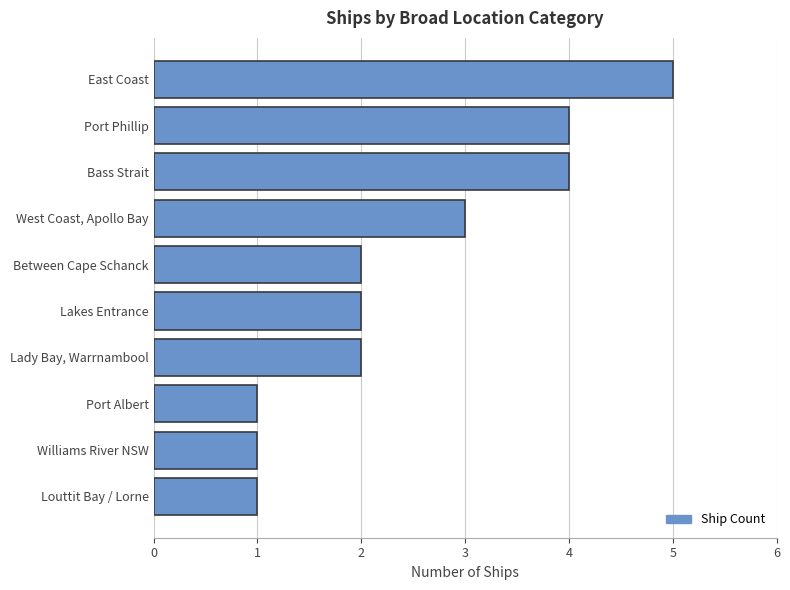

Reading bottom to top, what are all the values shown in this chart?

Louttit Bay / Lorne=1	Williams River NSW=1	Port Albert=1	Lady Bay, Warrnambool=2	Lakes Entrance=2	Between Cape Schanck=2	West Coast, Apollo Bay=3	Bass Strait=4	Port Phillip=4	East Coast=5